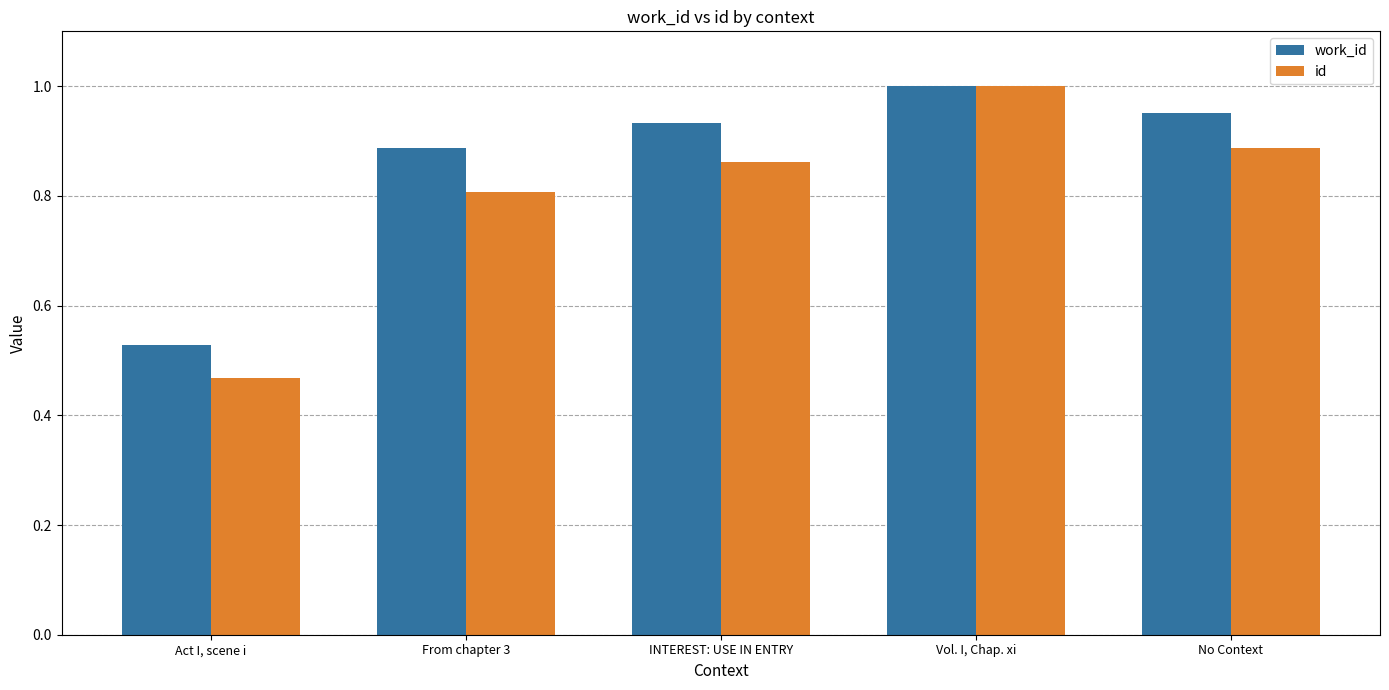

Which category has the highest value in the id series?

Vol. I, Chap. xi